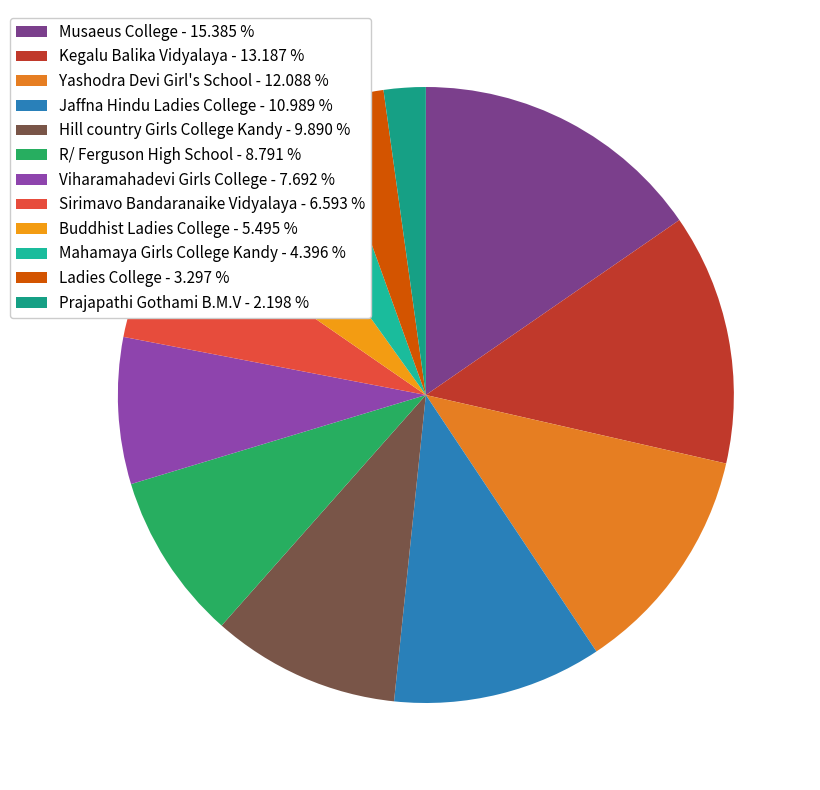

Approximately how many times larger is the value at Buddhist Ladies College compared to Prajapathi Gothami B.M.V?

2.5